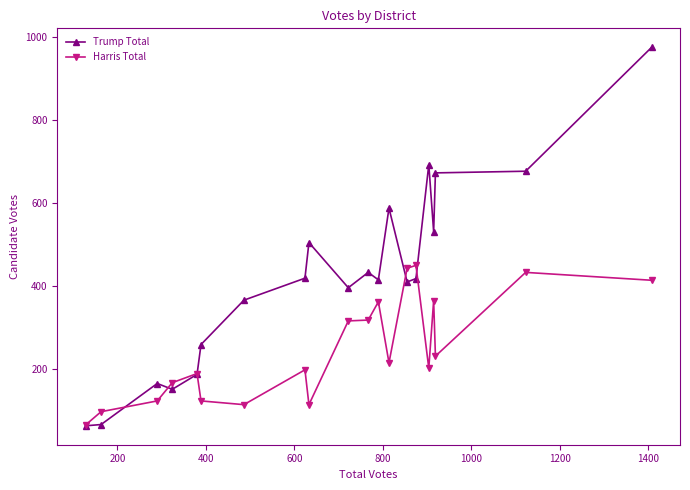

Which series has the largest total across all categories?

Trump Total